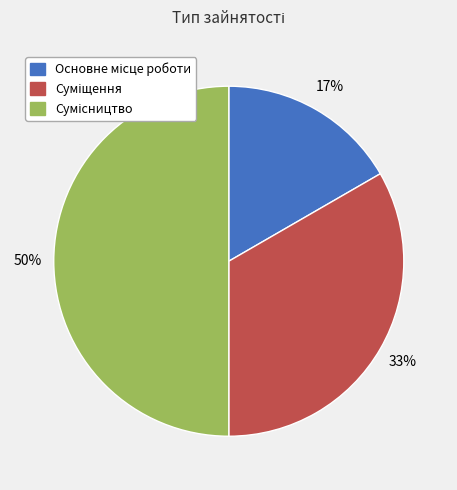

To the nearest percent, what is the average slice percentage?

33%